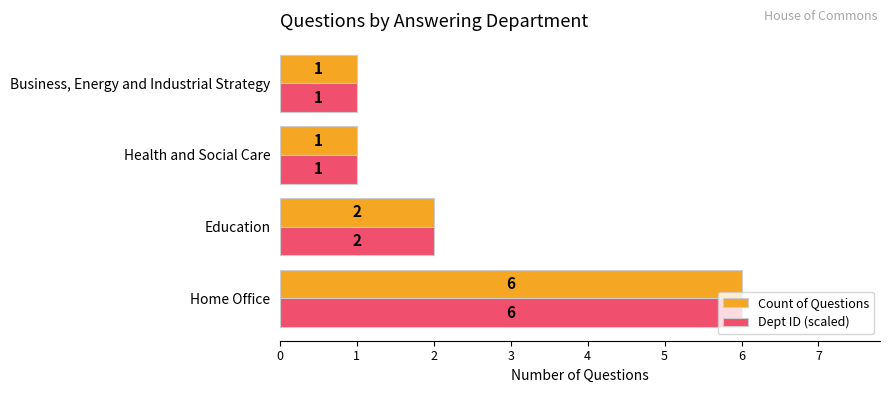

What is the total value across all series at Education?

4